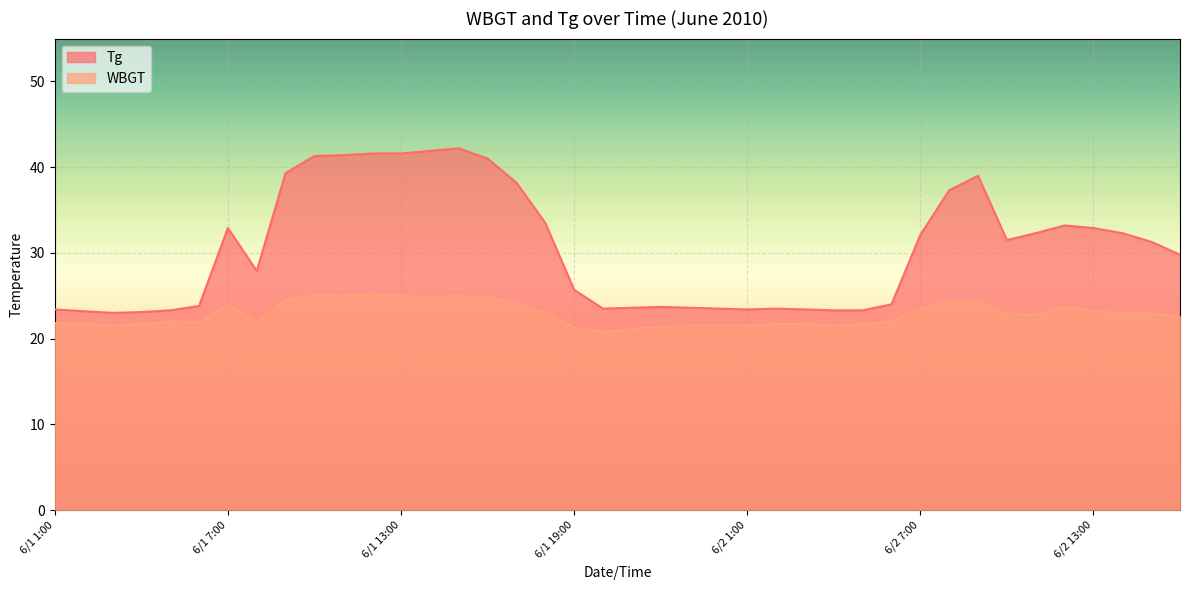

True or false: WBGT has a value of 38.3 at 6/1 1:00.

False